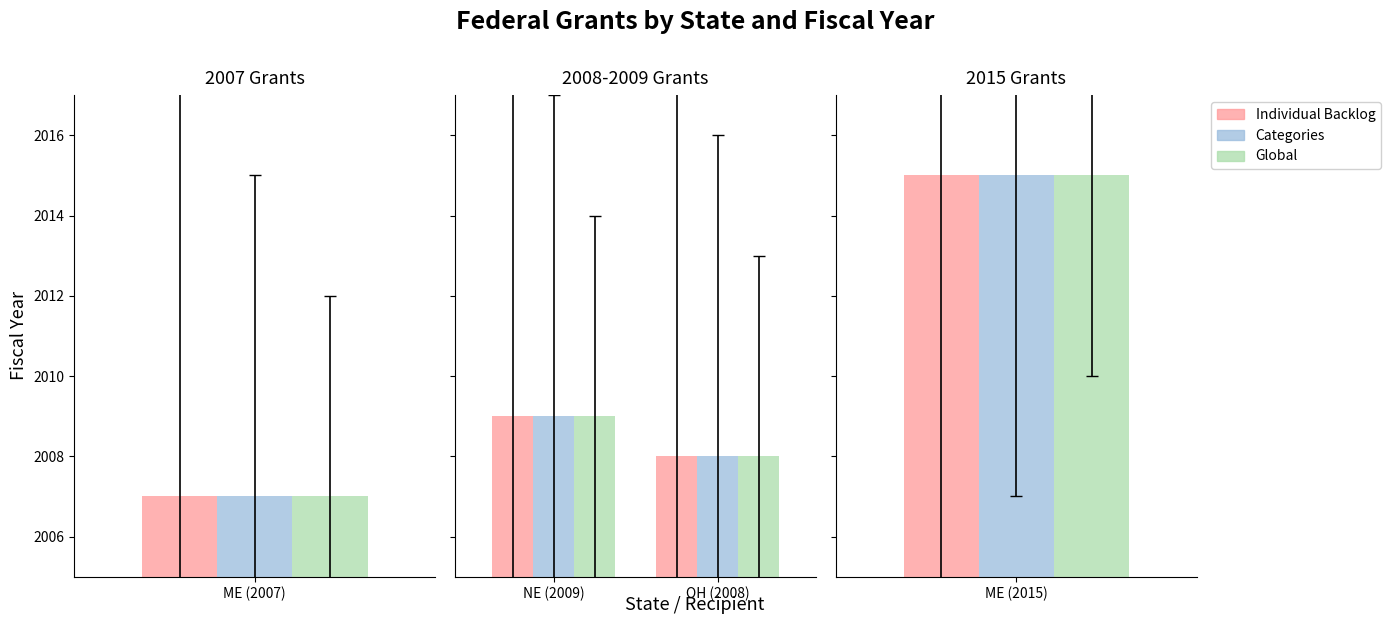

Does the chart contain stacked bars?

No